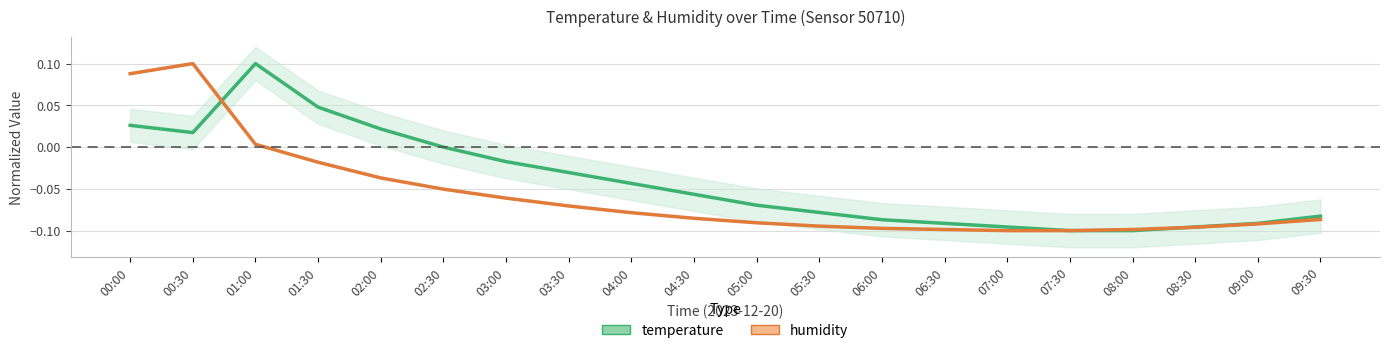

What is the minimum value for humidity?

-0.1